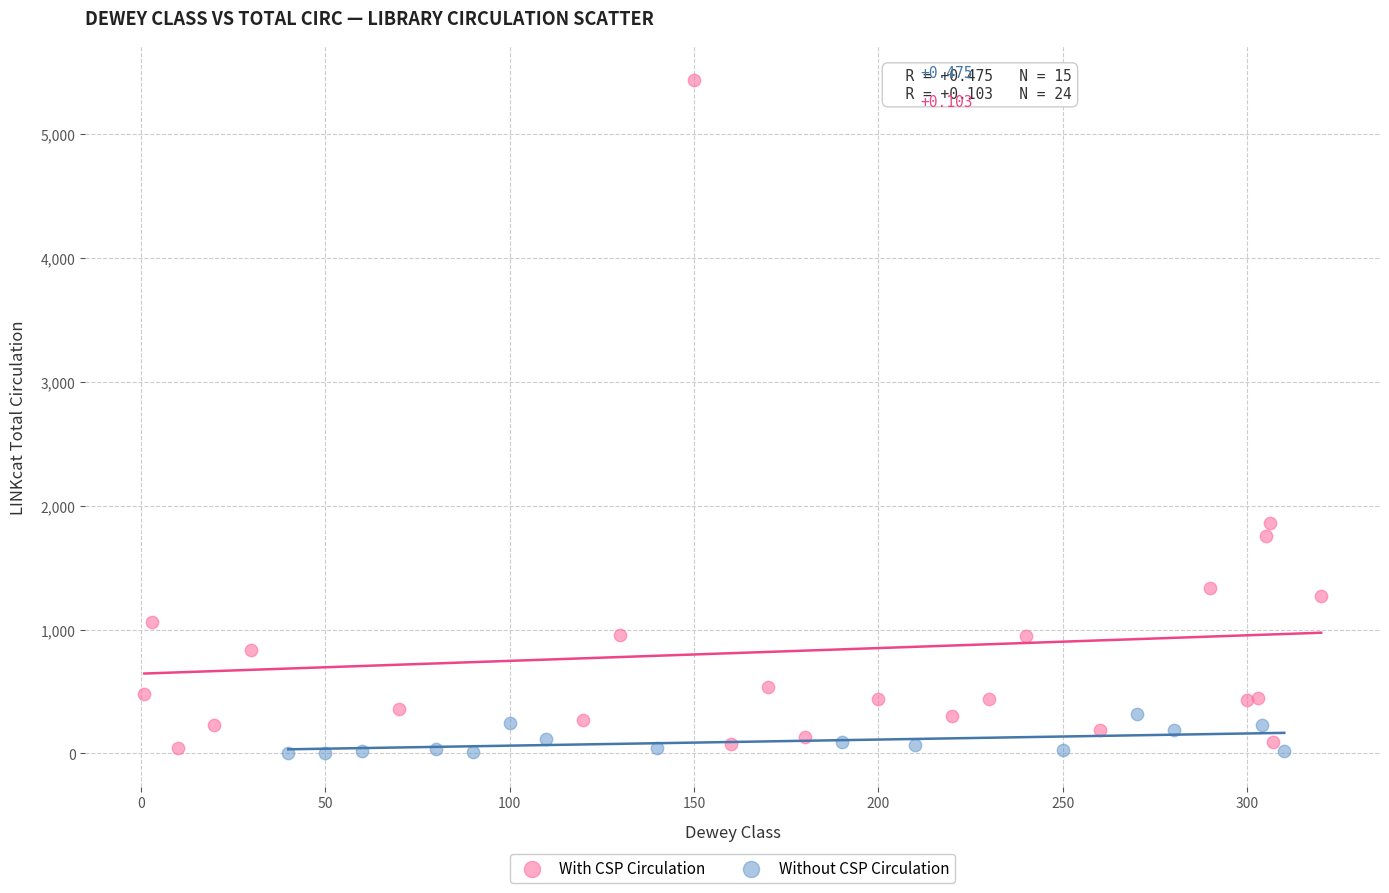

What are all the series names shown in the legend?

With CSP Circulation, Without CSP Circulation